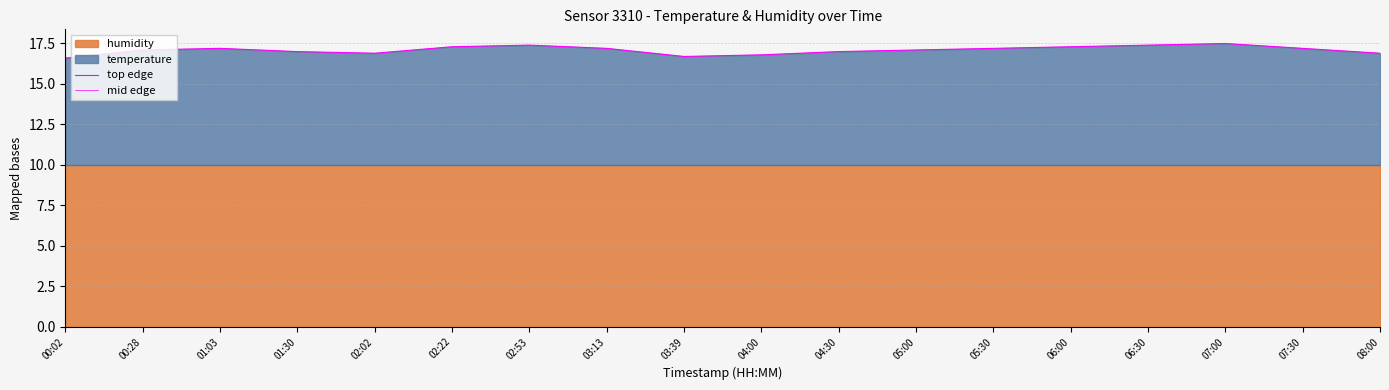

What is the total value across all series at 07:00?

27.5